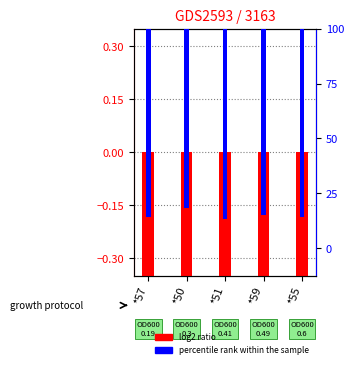

How many bars are there in total?

10